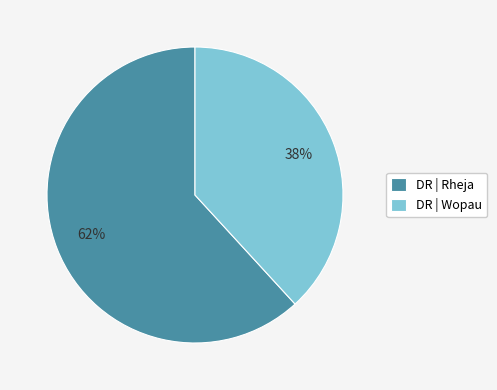

Is it true that DR | Wopau is 28% of the pie?

False